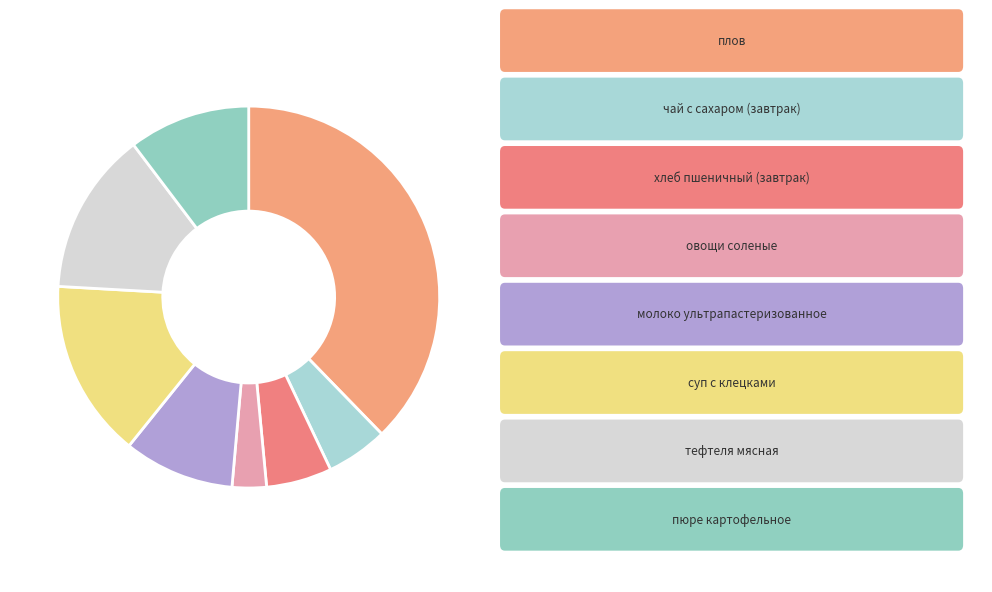

Is there a majority slice in this chart?

No